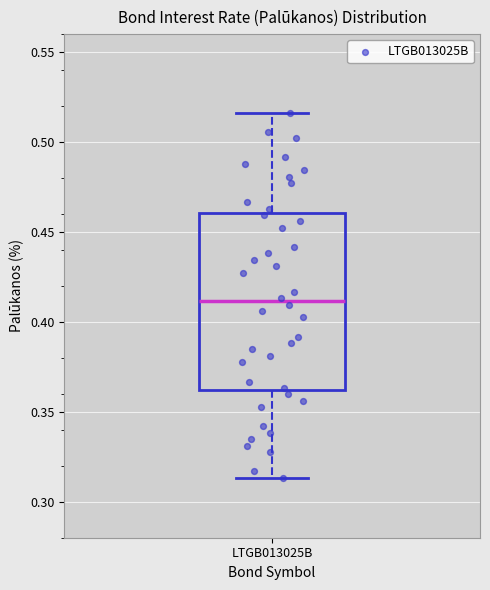

Transcribe this box plot: give where the median line is, the range the box spans, and where the two whiskers end, as read against the y-axis. The values are not printed on the chart, so give them approximately, as read against the axis.

median 0.410, box 0.360 to 0.460, whiskers 0.315 to 0.515